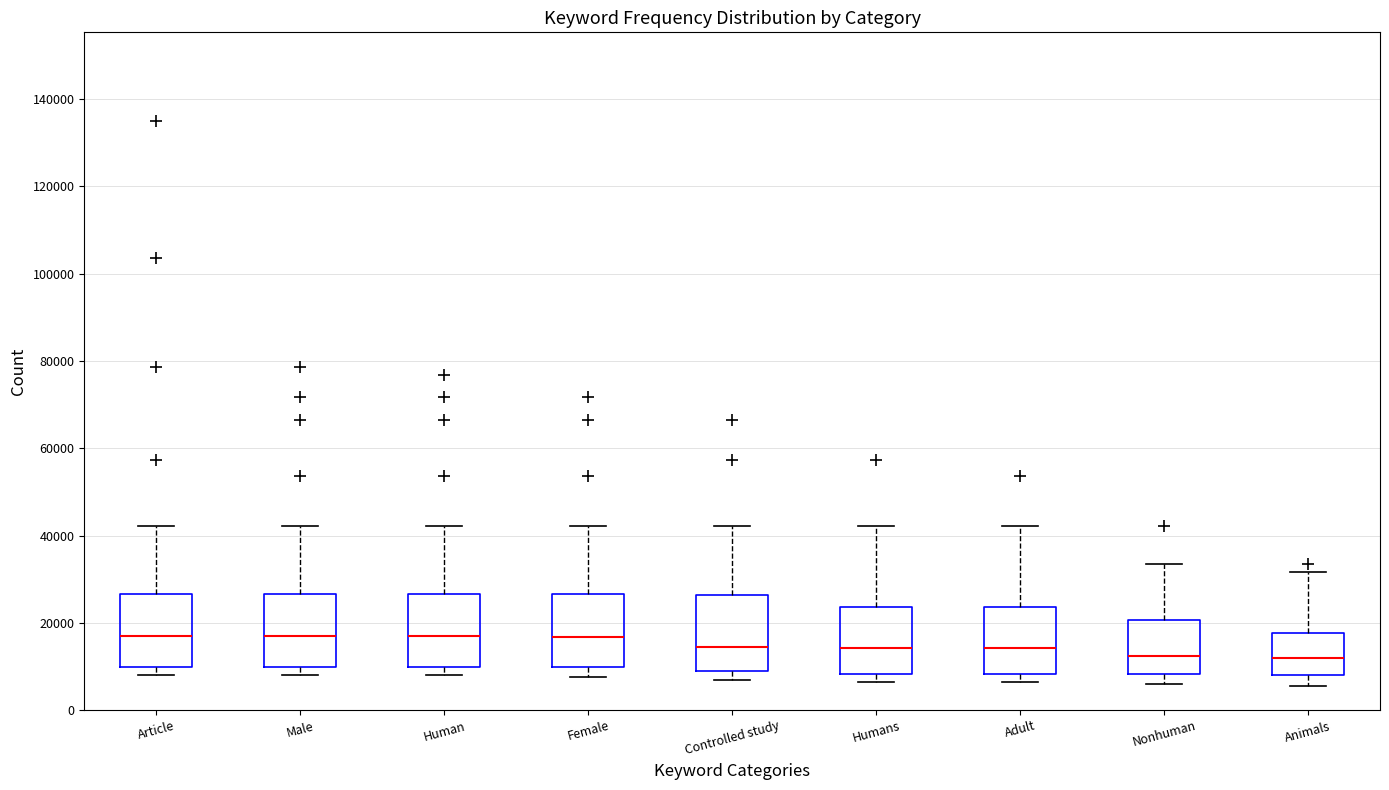

Reading left to right, read every box against the y-axis: the position of its median line, the range the box covers, and the ends of its whiskers. The values are not printed on the chart, so give them approximately, as read against the axis.

Article: median 18000, box 10000 to 26000, whiskers 8000 to 42000
Male: median 18000, box 10000 to 26000, whiskers 8000 to 42000
Human: median 18000, box 10000 to 26000, whiskers 8000 to 42000
Female: median 16000, box 10000 to 26000, whiskers 8000 to 42000
Controlled study: median 14000, box 10000 to 26000, whiskers 8000 to 42000
Humans: median 14000, box 8000 to 24000, whiskers 6000 to 42000
Adult: median 14000, box 8000 to 24000, whiskers 6000 to 42000
Nonhuman: median 12000, box 8000 to 20000, whiskers 6000 to 34000
Animals: median 12000, box 8000 to 18000, whiskers 6000 to 32000